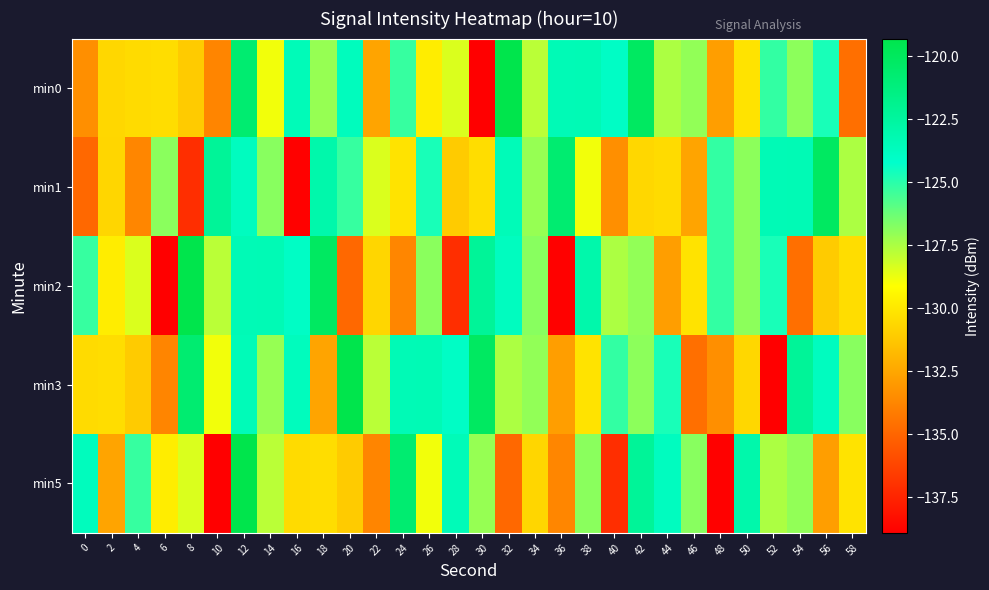

Which label corresponds to the largest value in the chart?

32